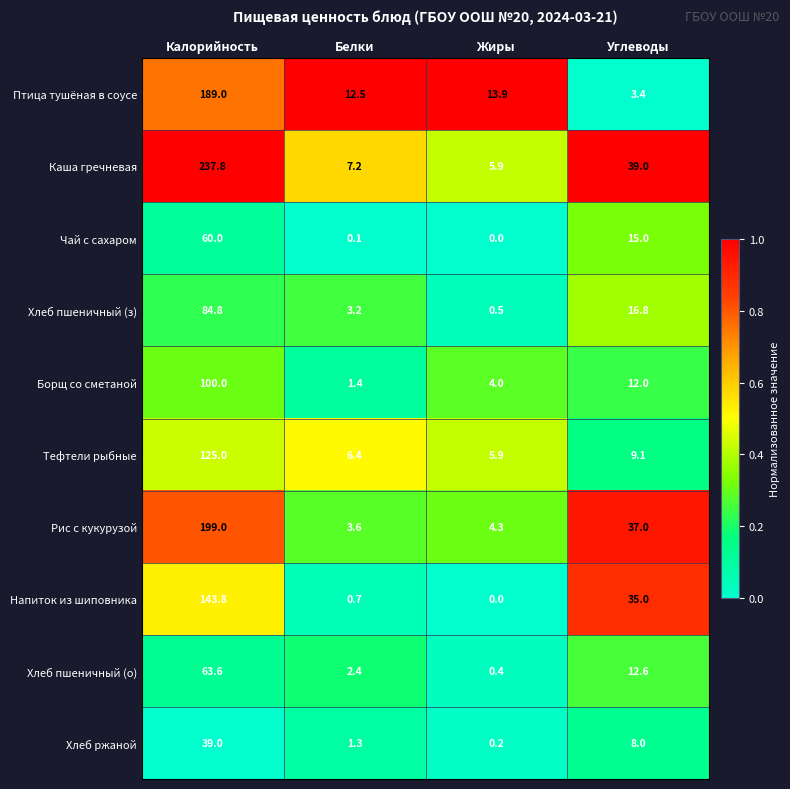

What is the difference between the highest and lowest values at Калорийность?

198.8